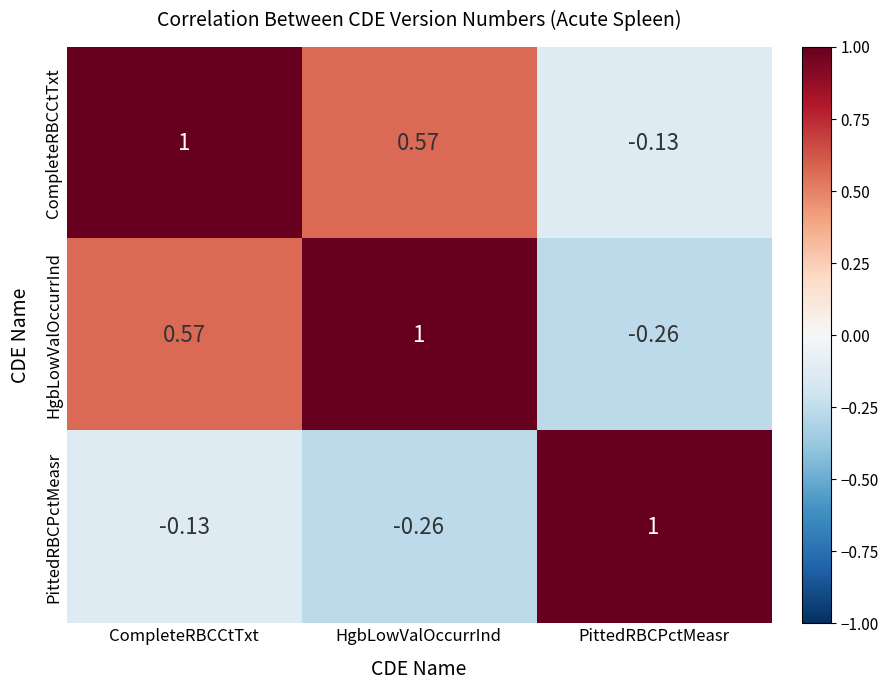

Which series has the largest total across all categories?

CompleteRBCCtTxt